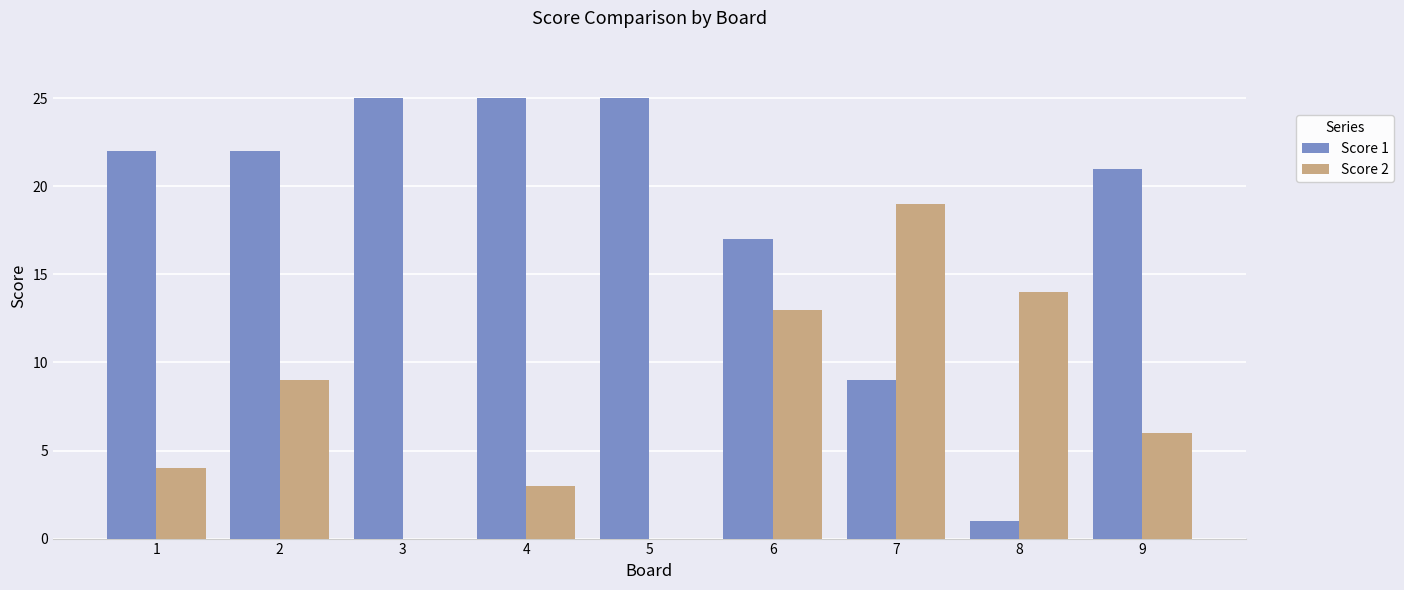

What is the sum of all Score 2 values?

68